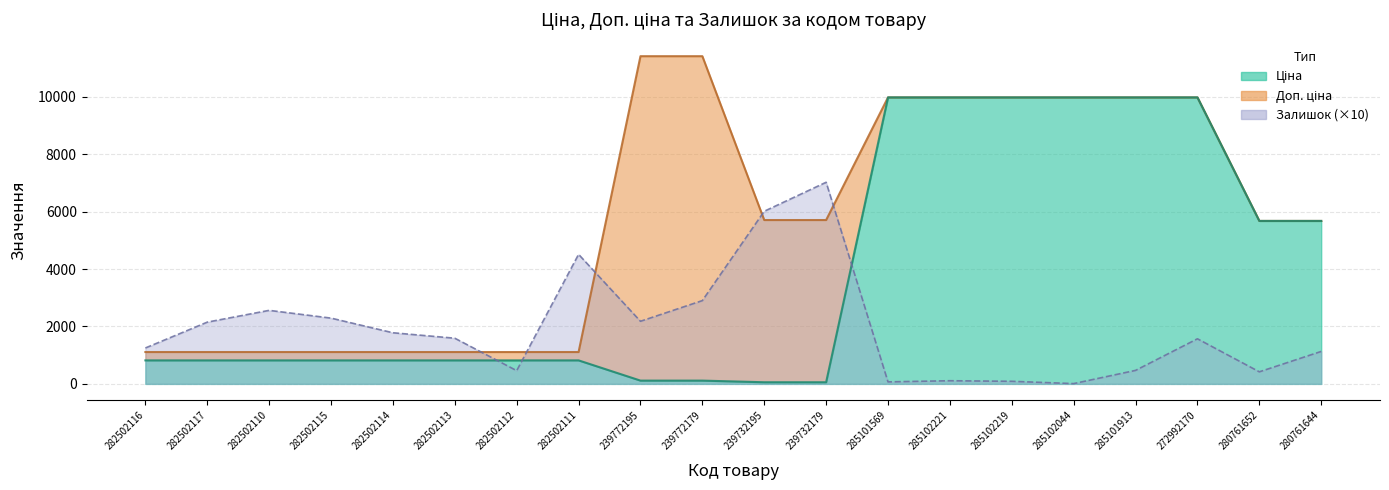

In Залишок, how many points are higher than both neighbors (excluding endpoints)?

5